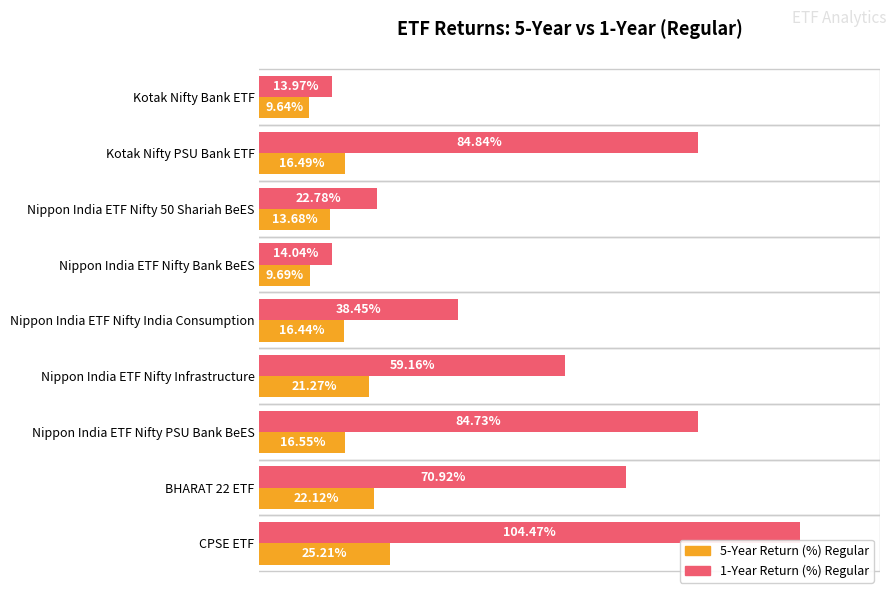

Which series has the widest spread of values?

1-Year Return (%) Regular